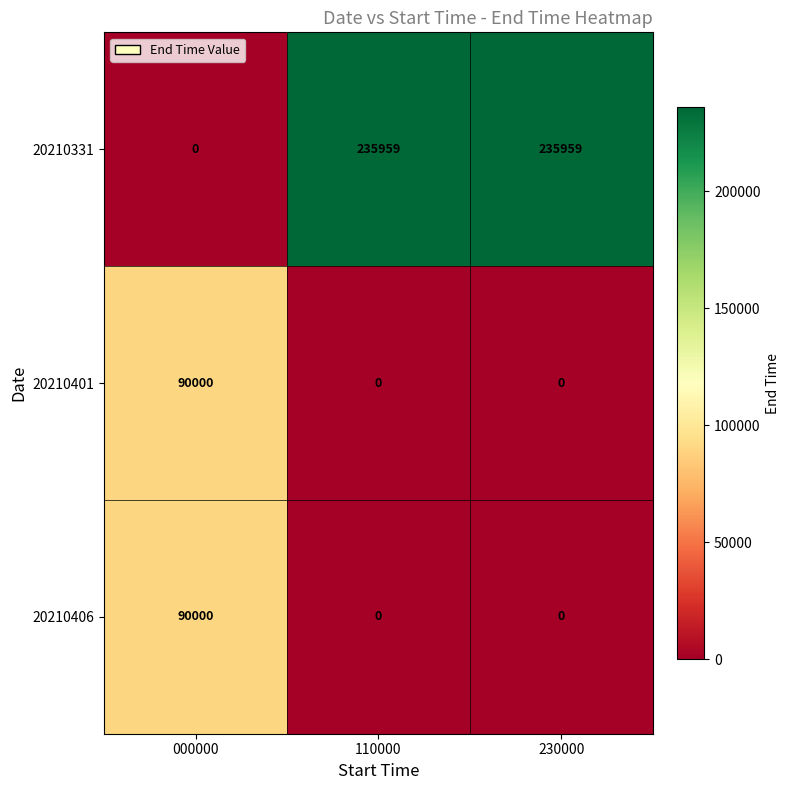

True or false: 20210406 has a value of 90000 at 000000.

True